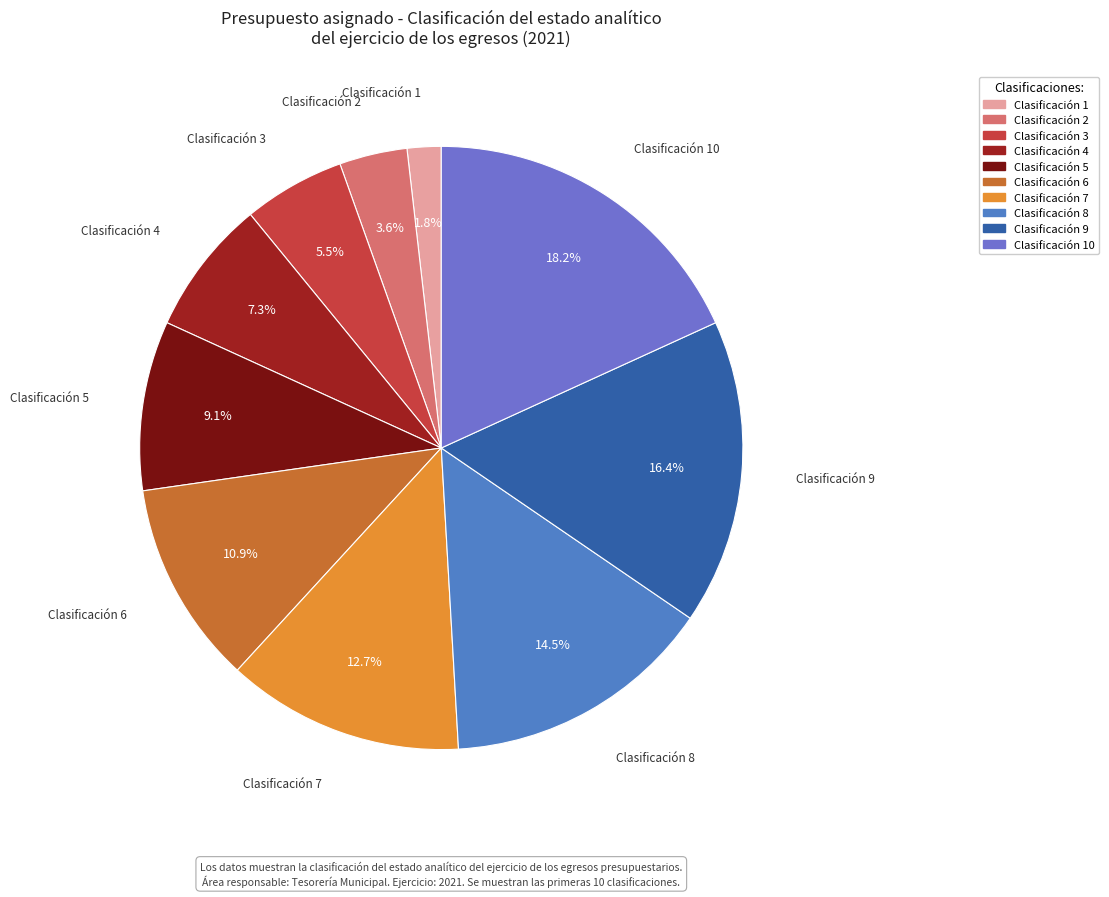

Count the number of slices in the pie.

10